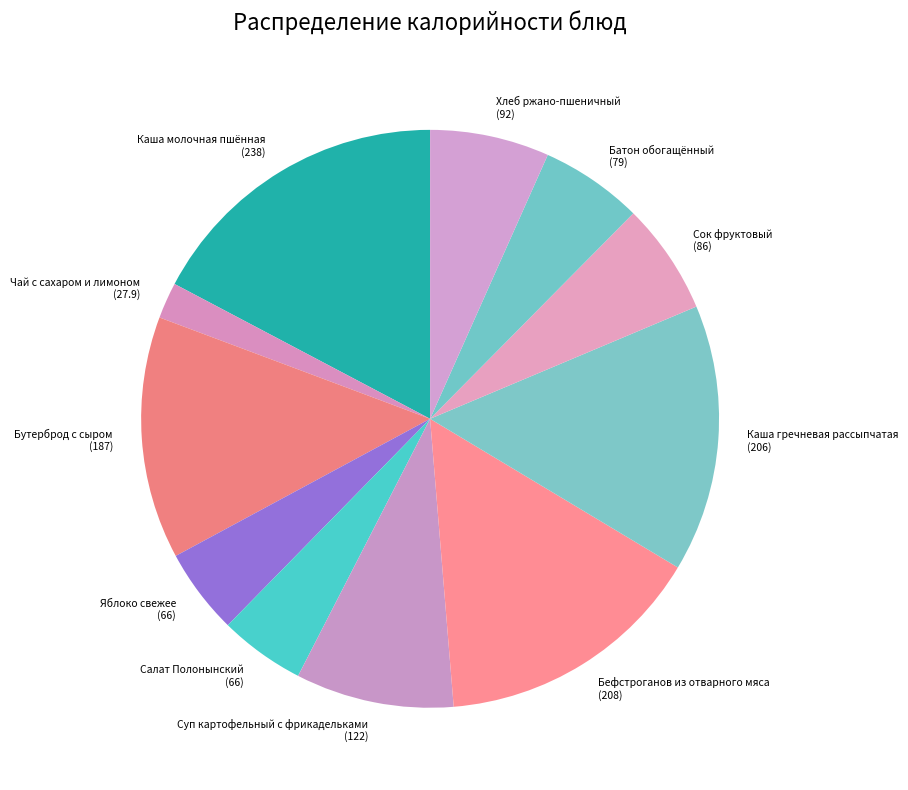

Is the sum of Хлеб ржано-пшеничный and Каша молочная пшённая greater than half?

No